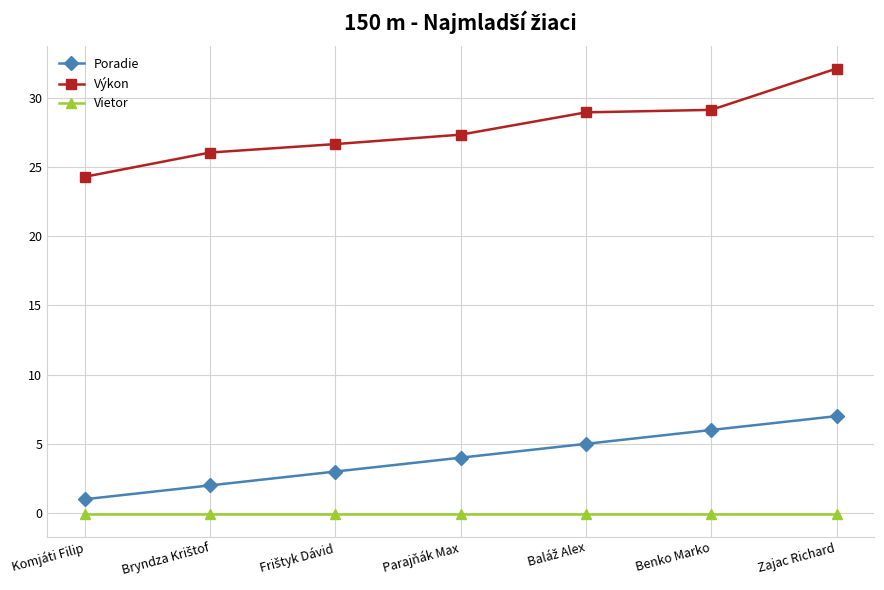

True or false: Výkon and Poradie cross at least once.

False